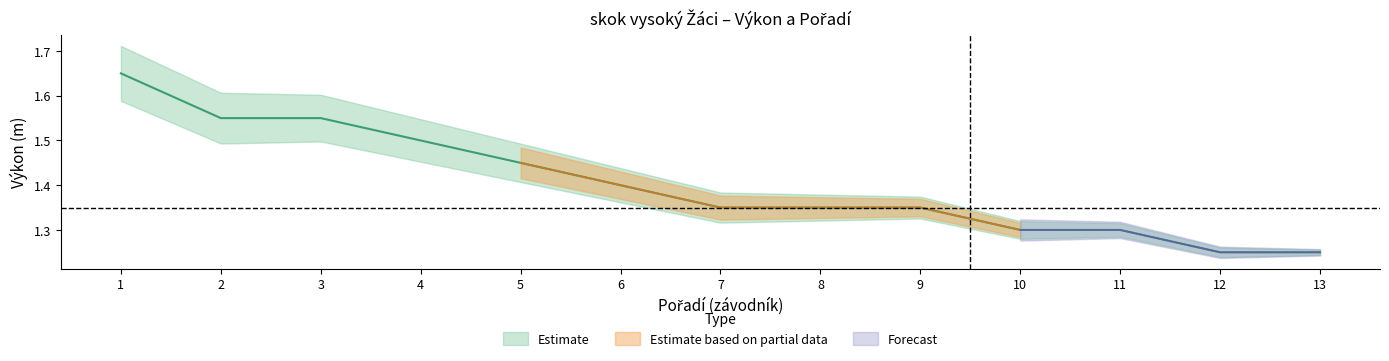

How many data points does each series have?

13